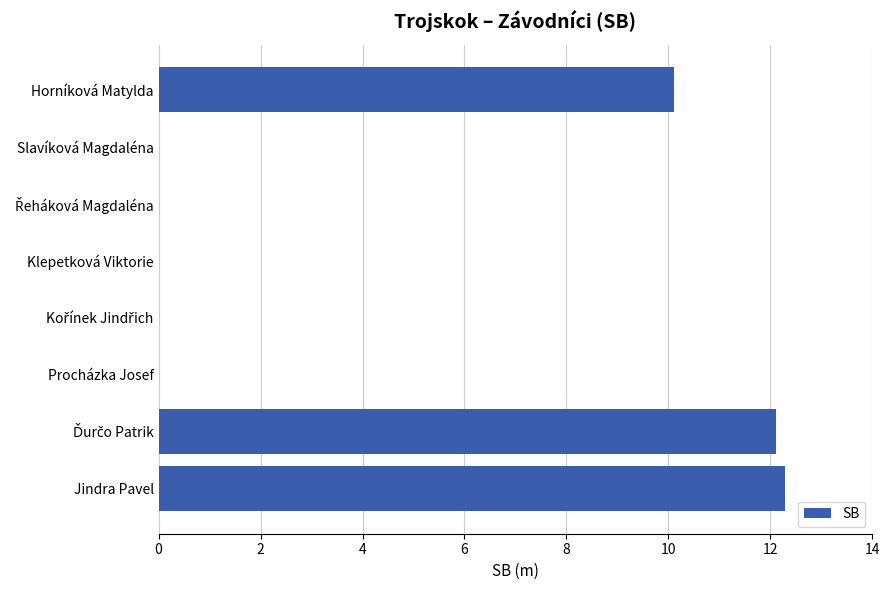

What is the change in value from Procházka Josef to Horníková Matylda?

+10.1